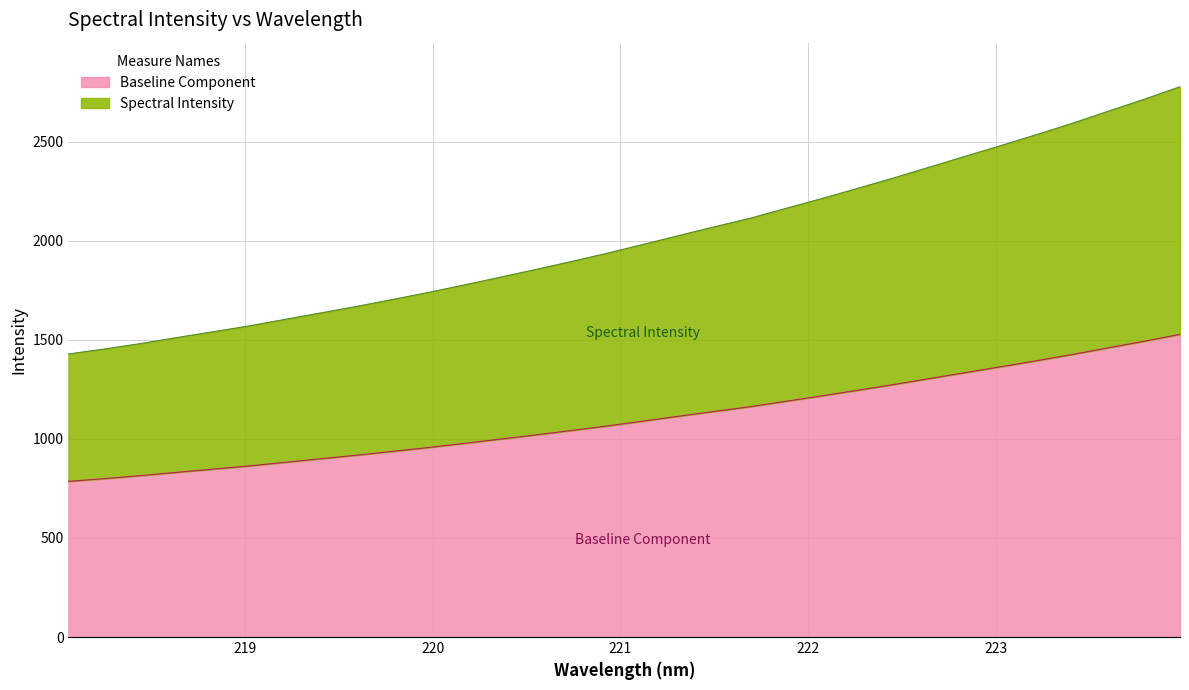

Reading right to left, extract all data points from this chart.

2776.9	2713.5	2653.5	2592.7	2535.4	2479.9	2425.7	2370.9	2316.3	2264.0	2212.5	2163.0	2113.1	2069.8	2025.3	1980.4	1936.0	1894.3	1853.8	1814.5	1775.6	1737.7	1702.3	1667.2	1634.5	1601.7	1568.9	1539.7	1510.6	1480.7	1453.3	1428.5